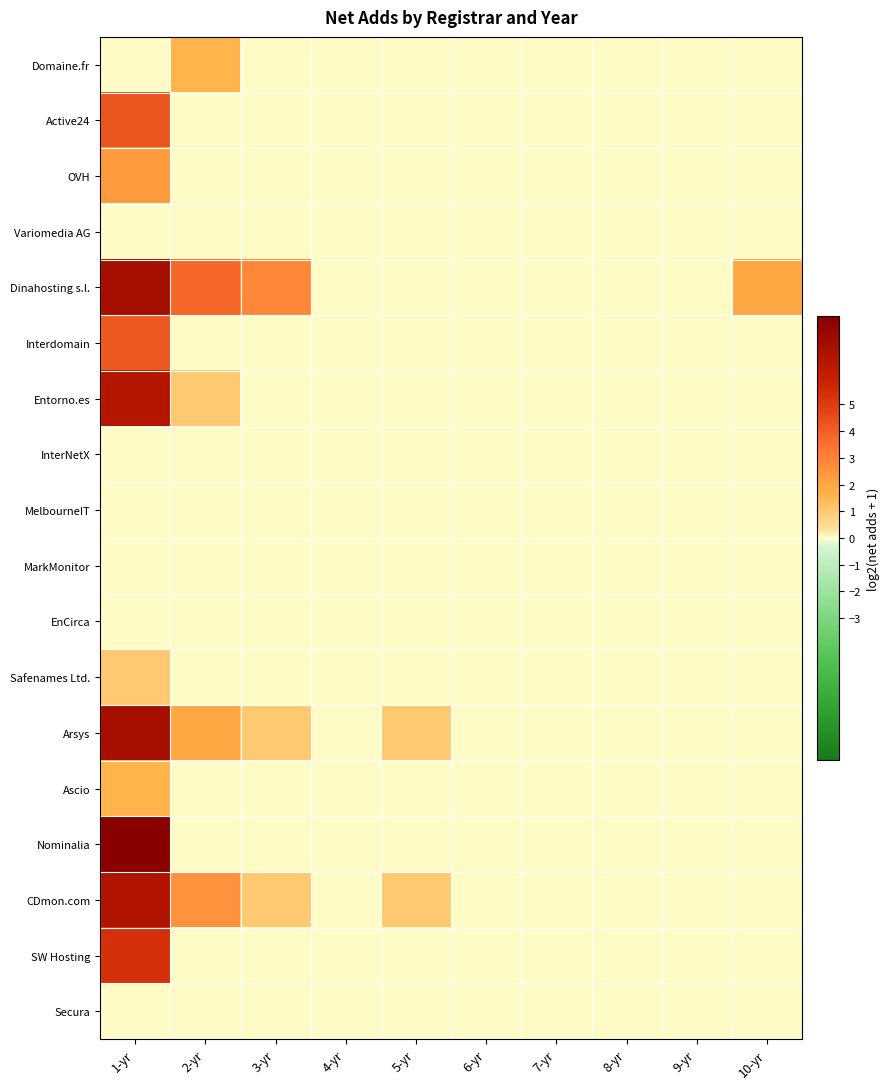

What is the greatest value displayed?

8.3